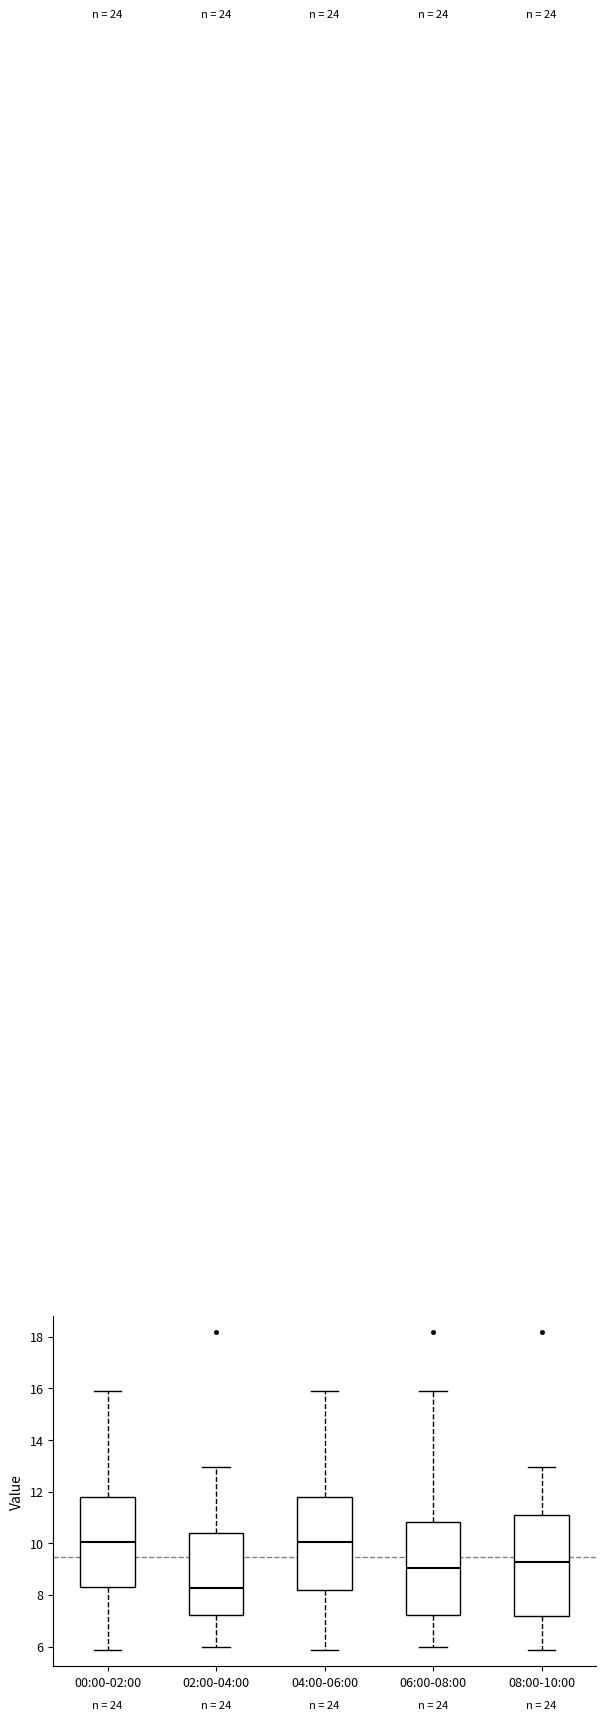

Which box's median line is the lowest?

02:00-04:00